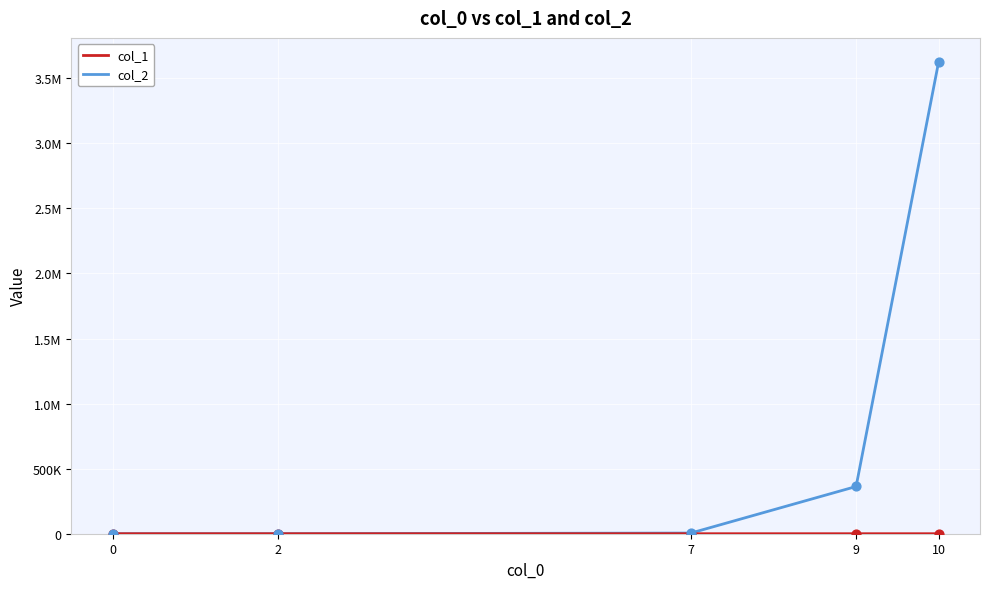

Does the chart have visible grid lines?

Yes